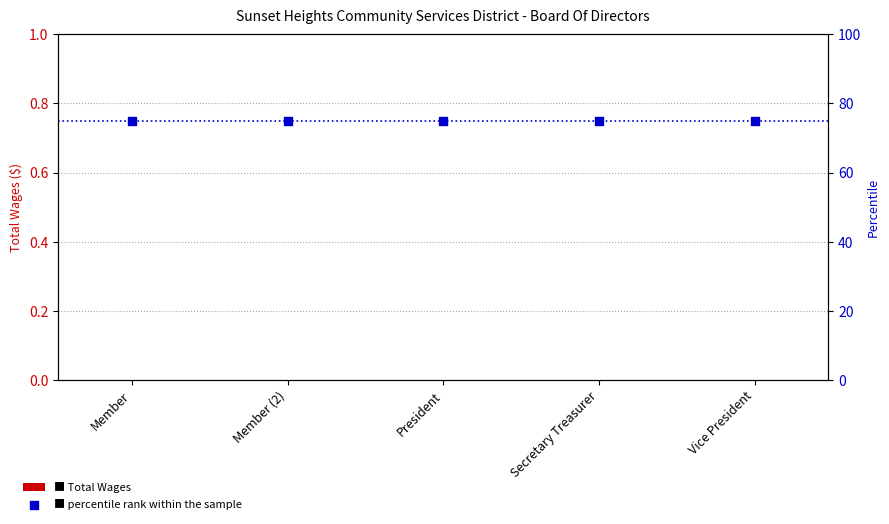

What is the total value across all series at Member (2)?

75